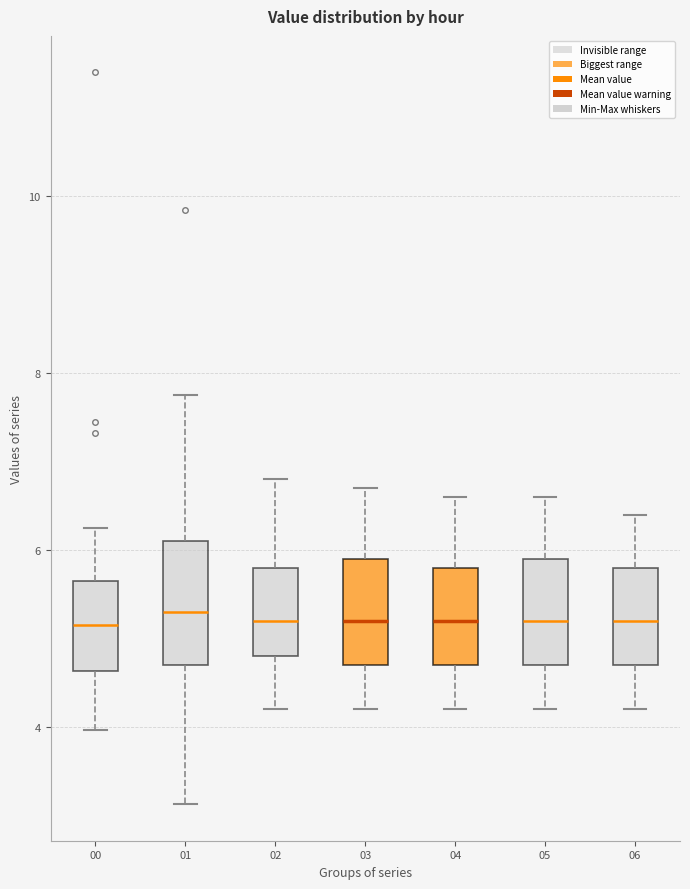

Reading left to right, read every box against the y-axis: the position of its median line, the range the box covers, and the ends of its whiskers. The values are not printed on the chart, so give them approximately, as read against the axis.

00: median 5.2, box 4.6 to 5.6, whiskers 4.0 to 6.2
01: median 5.4, box 4.8 to 6.2, whiskers 3.2 to 7.8
02: median 5.2, box 4.8 to 5.8, whiskers 4.2 to 6.8
03: median 5.2, box 4.8 to 6.0, whiskers 4.2 to 6.8
04: median 5.2, box 4.8 to 5.8, whiskers 4.2 to 6.6
05: median 5.2, box 4.8 to 6.0, whiskers 4.2 to 6.6
06: median 5.2, box 4.8 to 5.8, whiskers 4.2 to 6.4